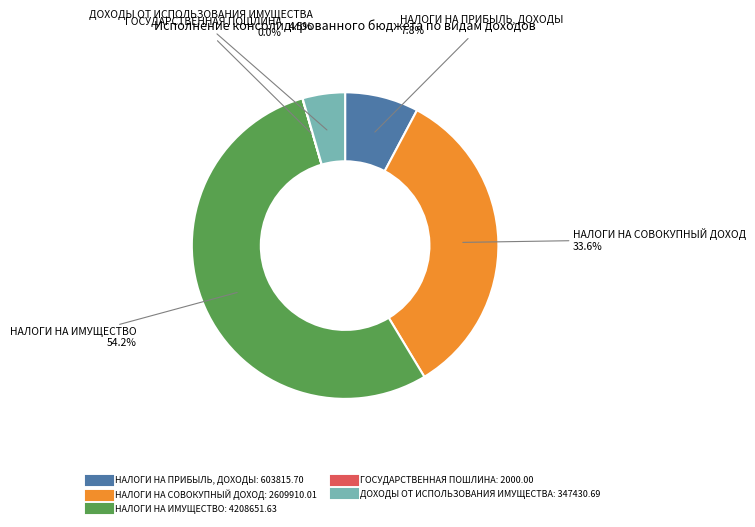

What percentage is NOT represented by НАЛОГИ НА СОВОКУПНЫЙ ДОХОД?

66.4%